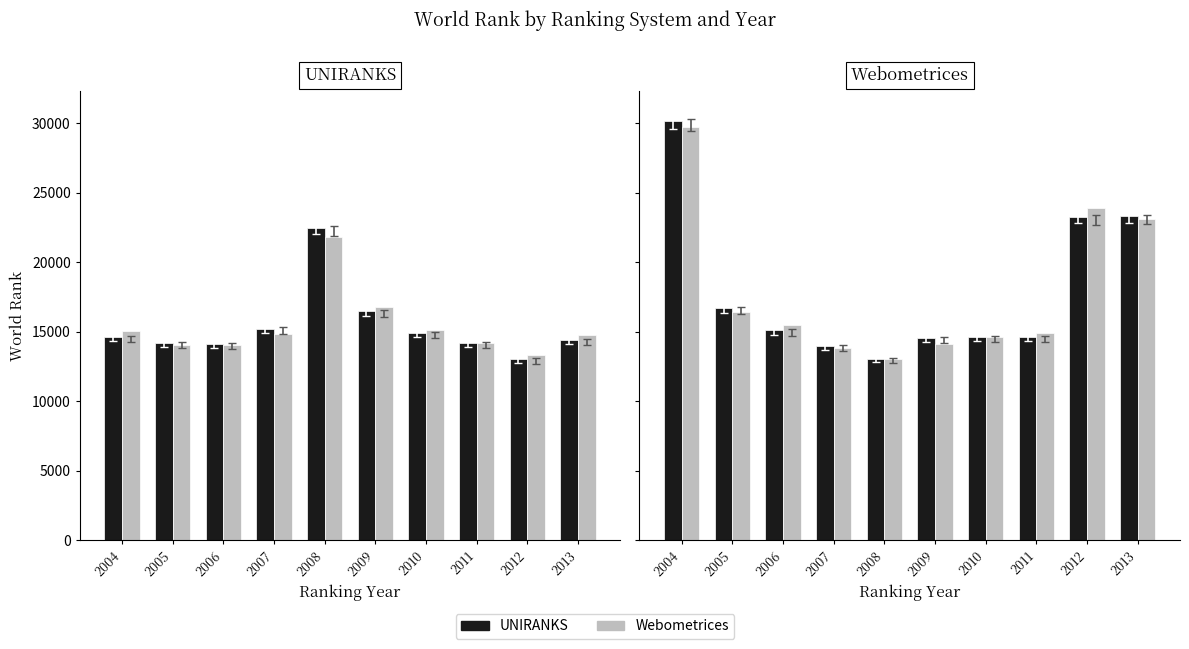

Rank the series by their average value, from lowest to highest.

Webometrices, UNIRANKS